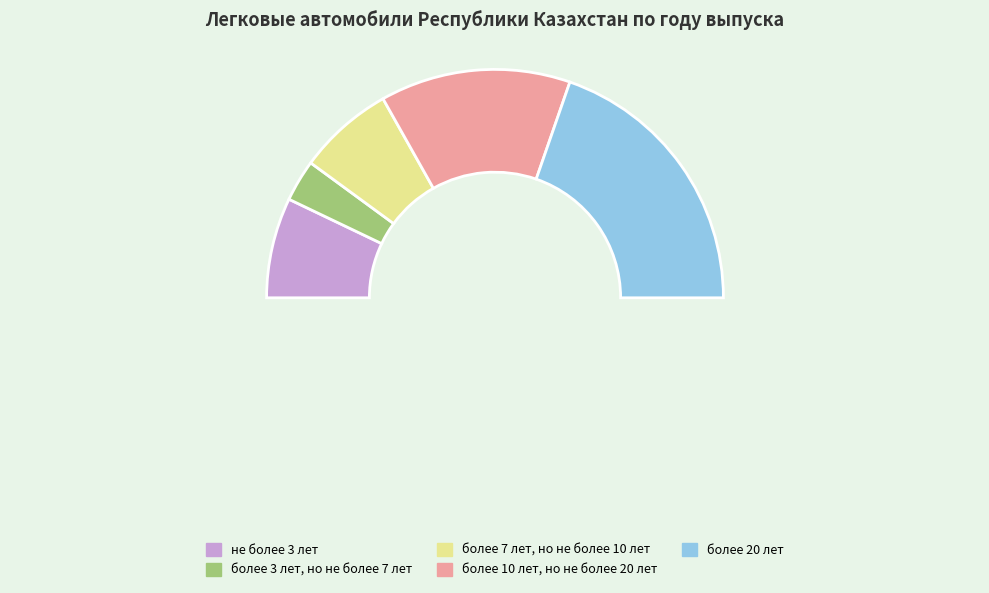

How many slices are in this pie chart?

5